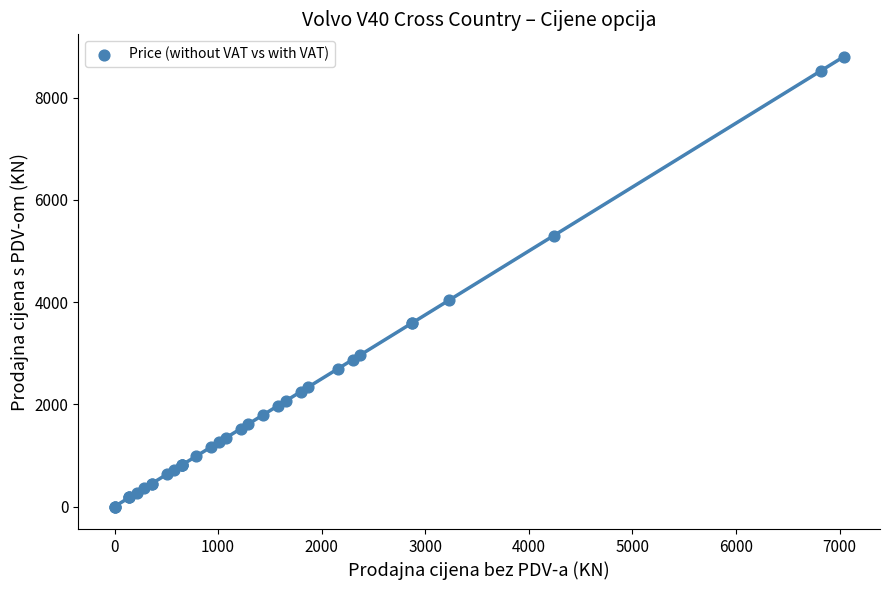

What Y value in the scatter plot is closest to 4398?

4040.0